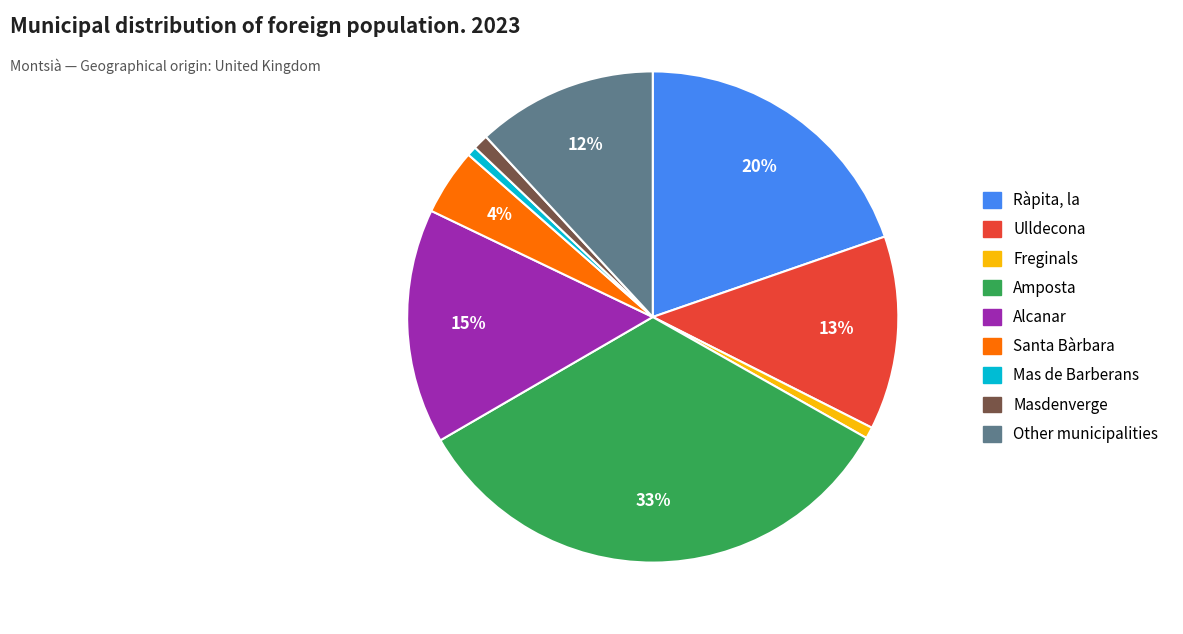

Is Freginals the majority of the pie?

No